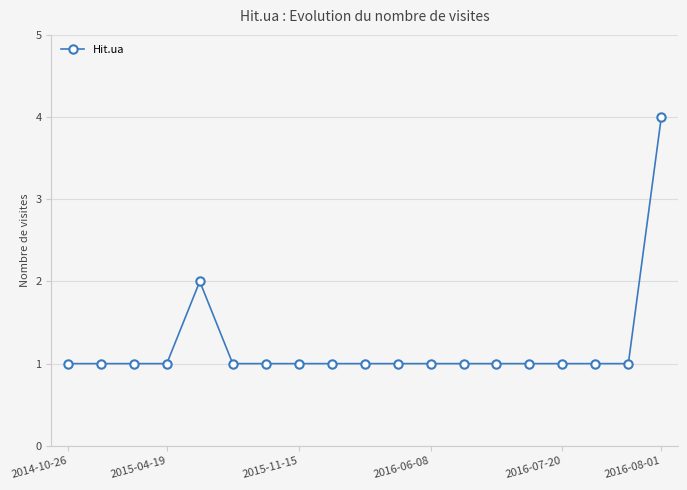

What is the value of the 10th point from the left?

1